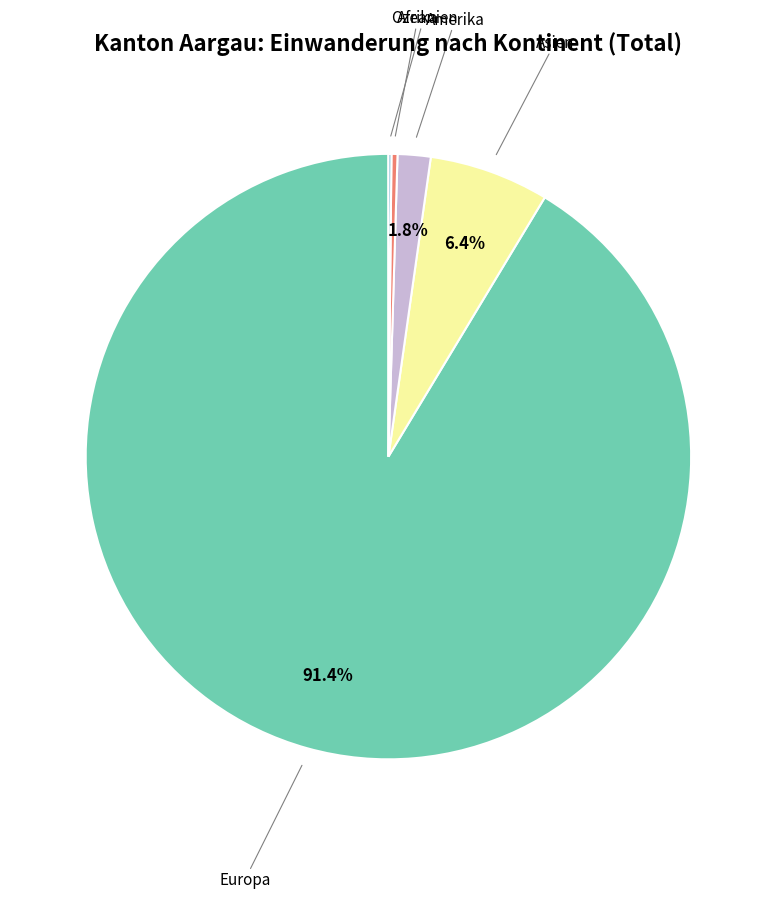

What is the majority slice?

Europa